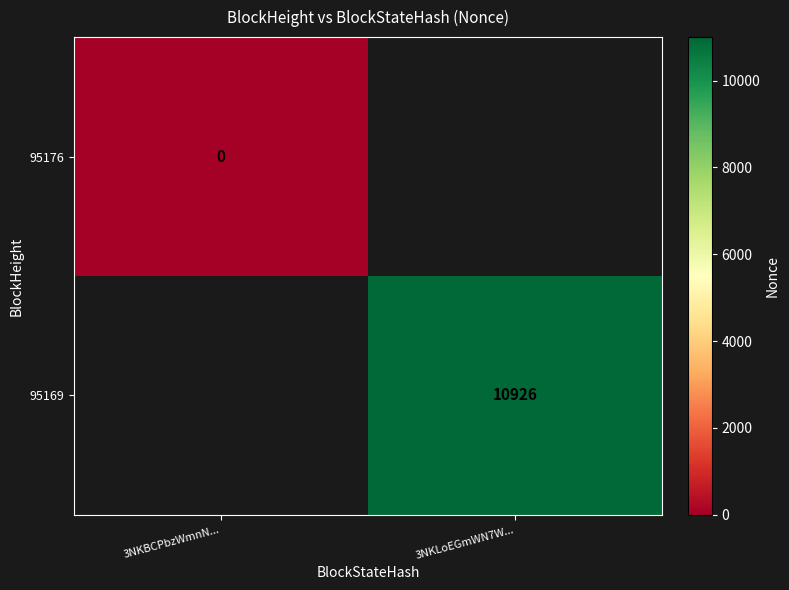

At how many categories does at least one series exceed 5796?

1